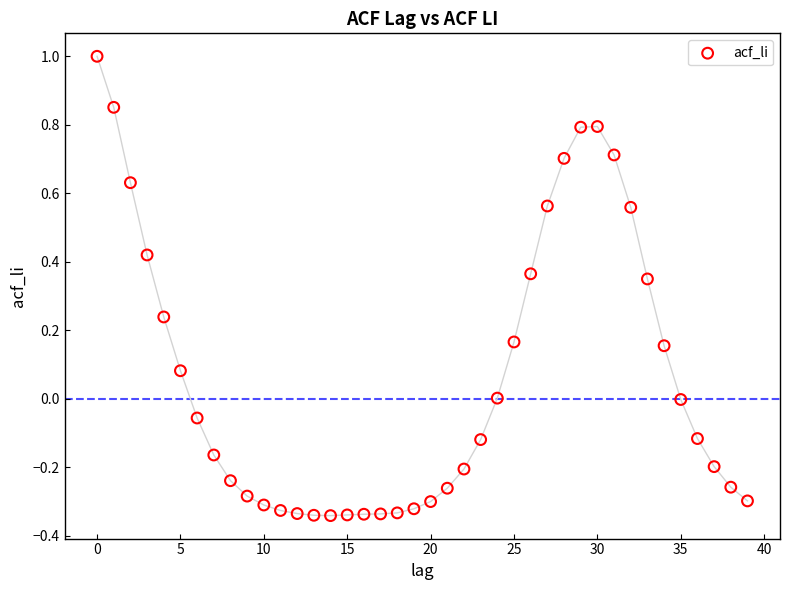

What is the range of Y values (max minus min)?

1.3